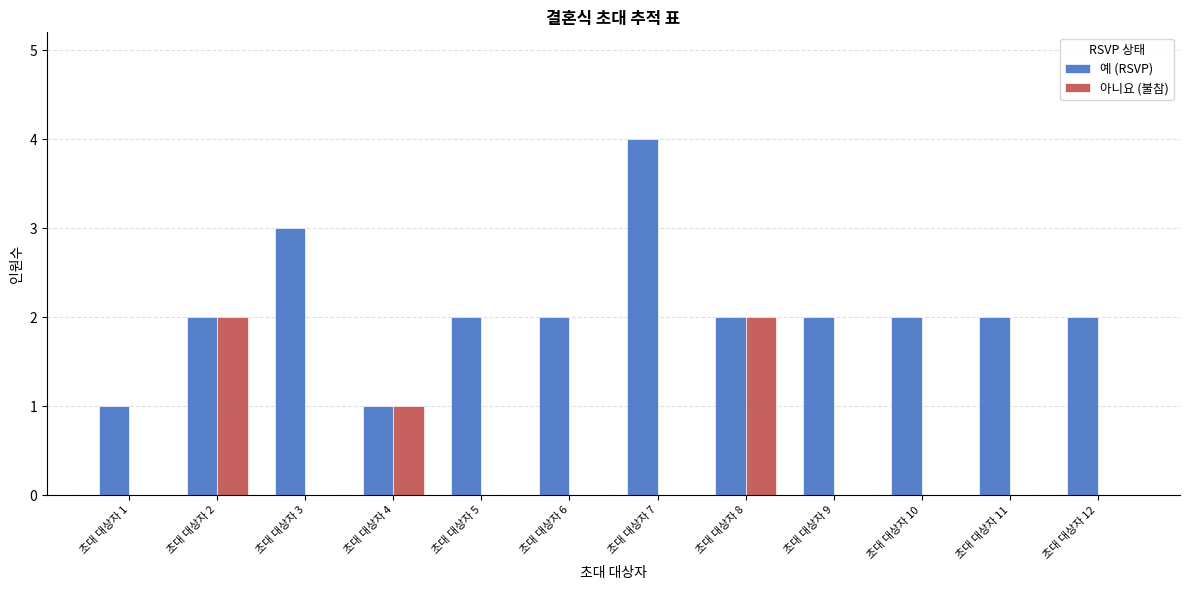

The 아니요 (불참) series shows 0 at 초대 대상자 10. True or false?

True